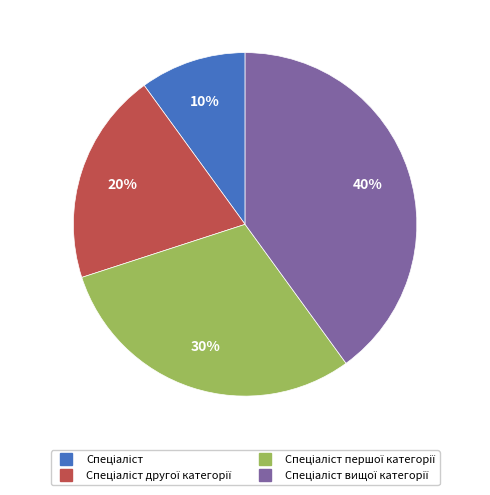

To the nearest percent, what is the average slice percentage?

25%